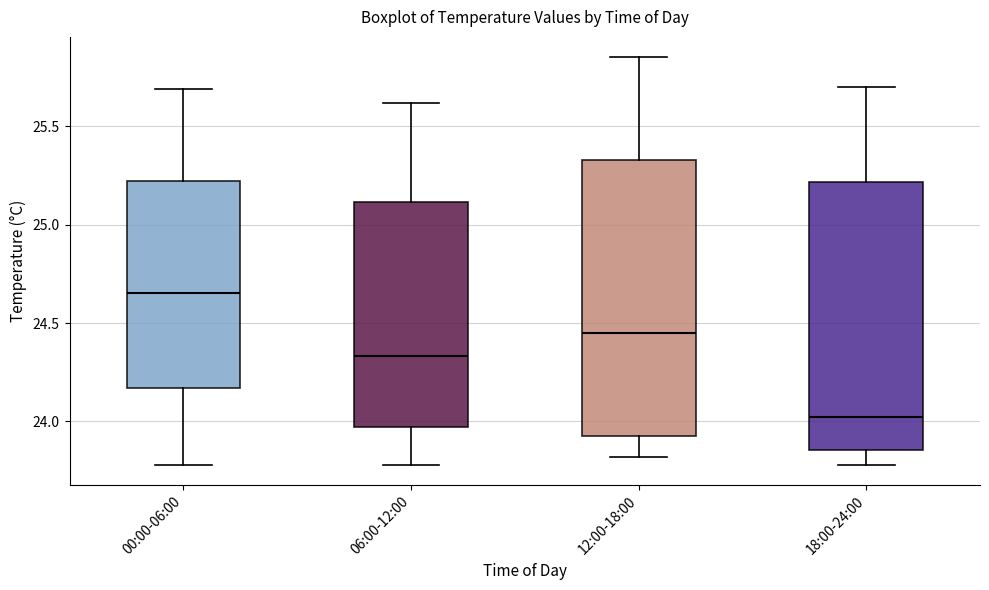

Where does the lower whisker of the box for 12:00-18:00 end on the y-axis? The values are not printed on the chart, so give them approximately, as read against the axis.

23.80